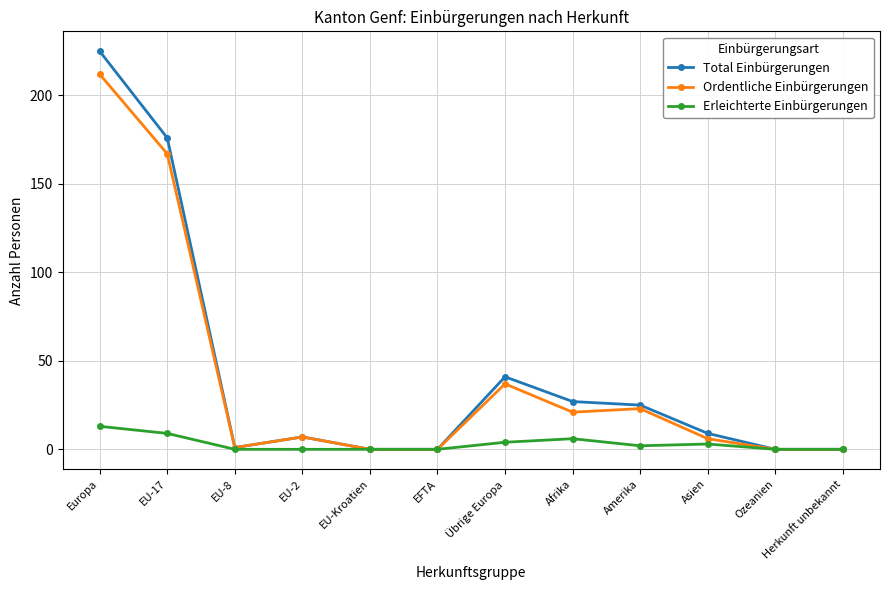

How many lines are shown in the chart?

3